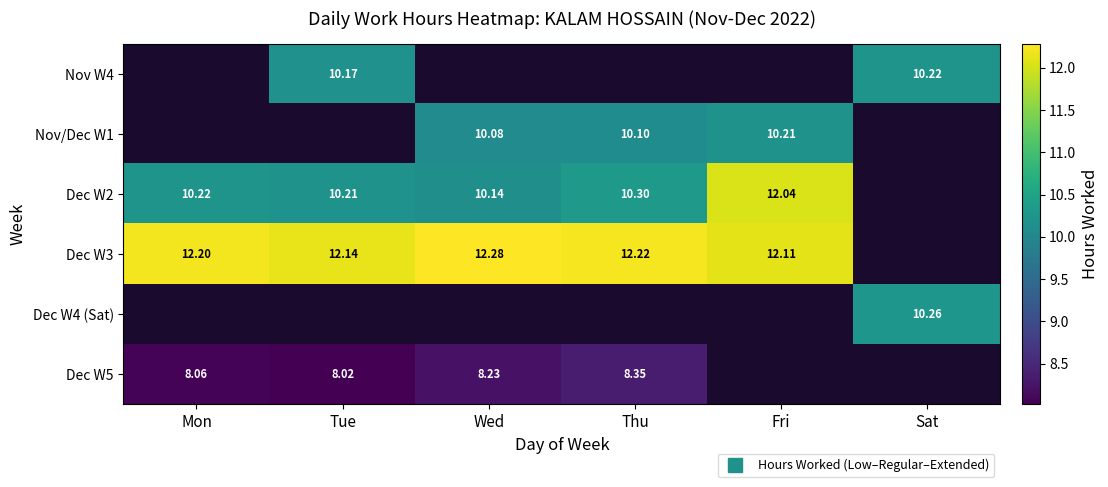

Which has a higher value, Sat or Wed?

Wed